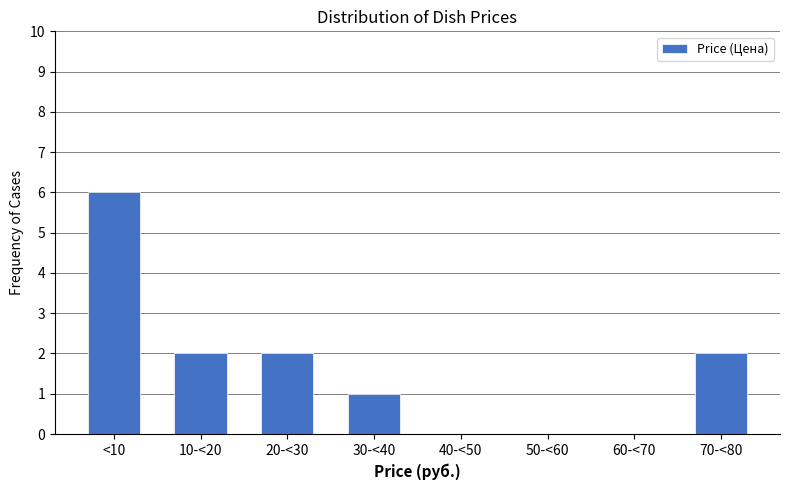

Reading right to left, list all the values displayed in this chart.

70-<80=2	60-<70=0	50-<60=0	40-<50=0	30-<40=1	20-<30=2	10-<20=2	<10=6